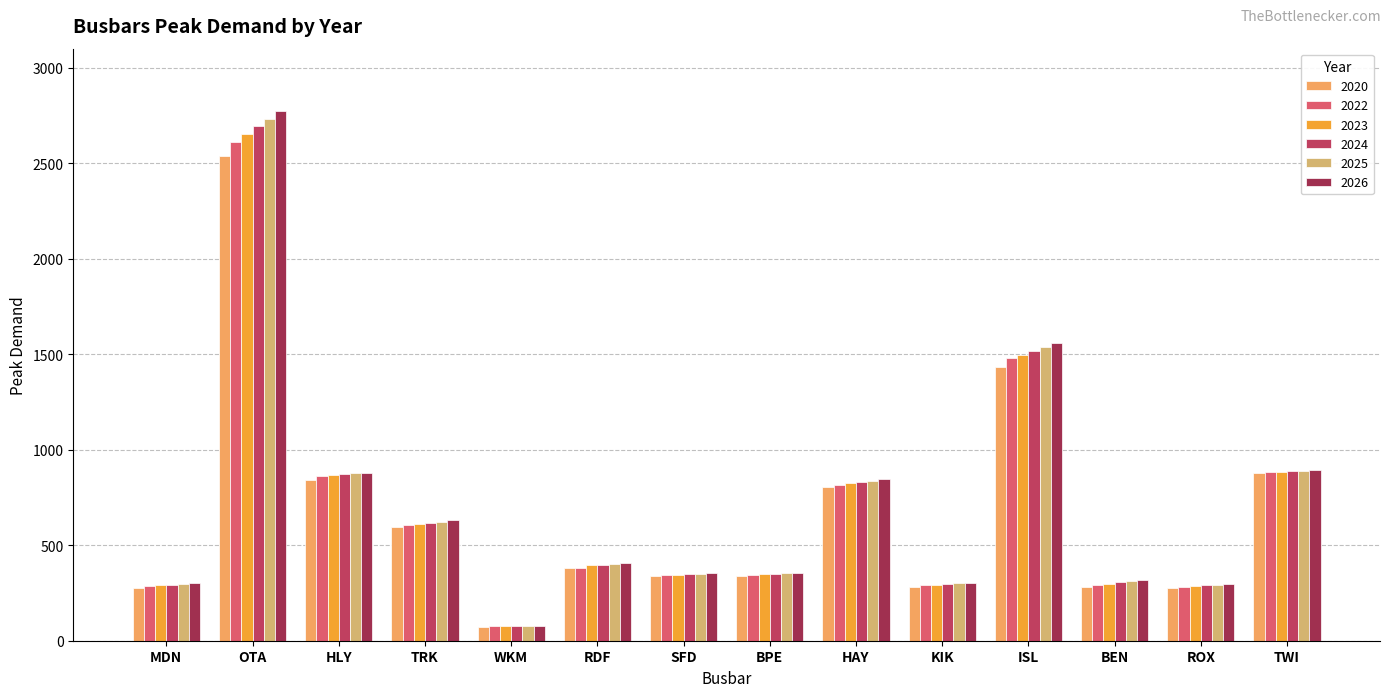

Is it true that 2025 equals 486.4 at ISL?

False